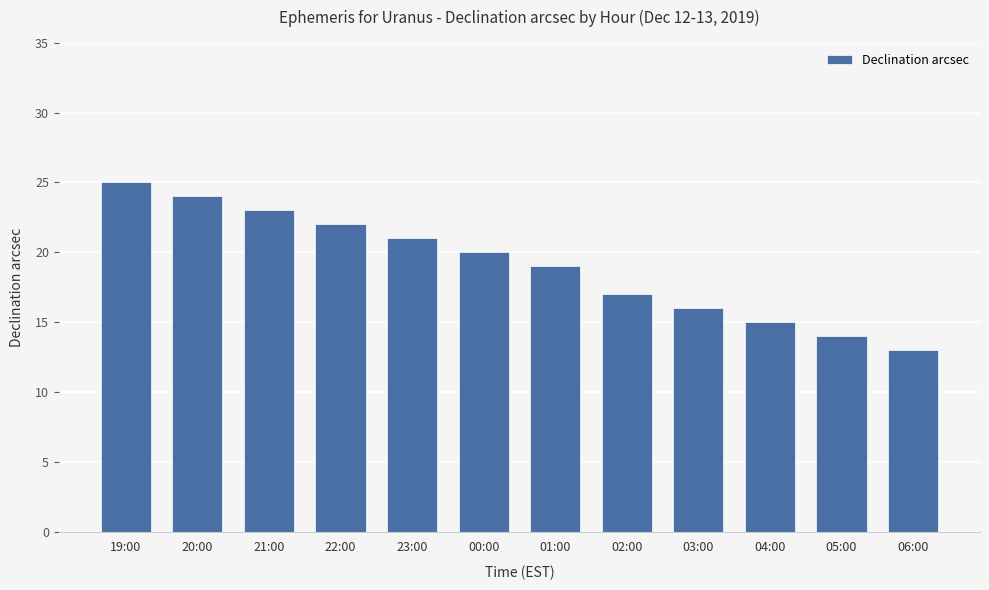

Rank the categories by value from highest to lowest.

19:00, 20:00, 21:00, 22:00, 23:00, 00:00, 01:00, 02:00, 03:00, 04:00, 05:00, 06:00